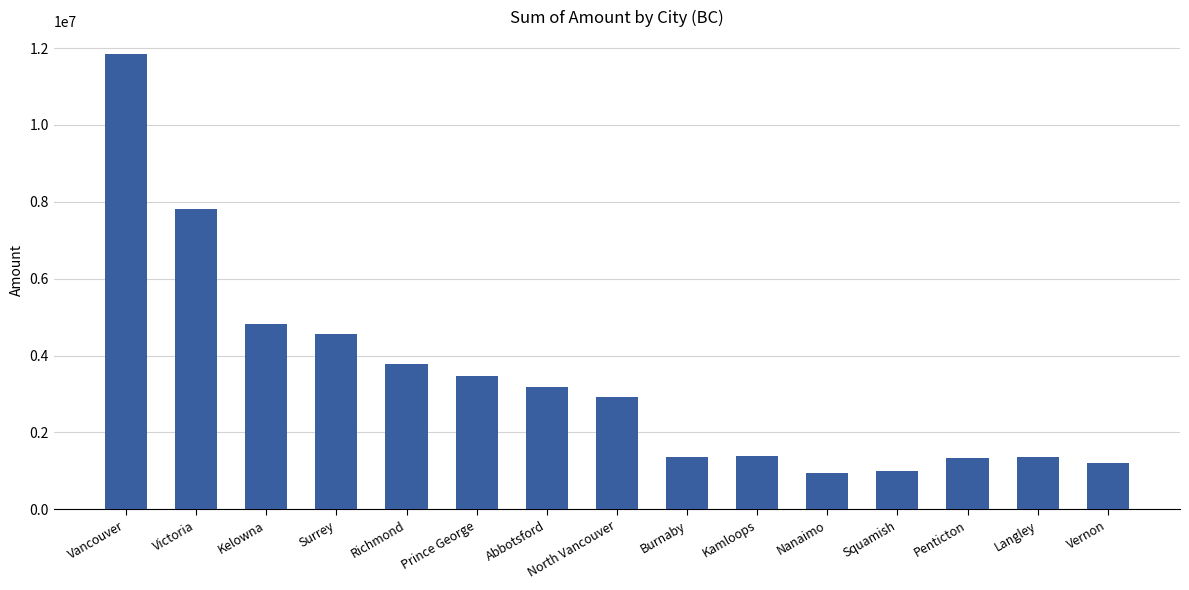

The chart shows a value of 5736984.9 at Prince George. True or false?

False